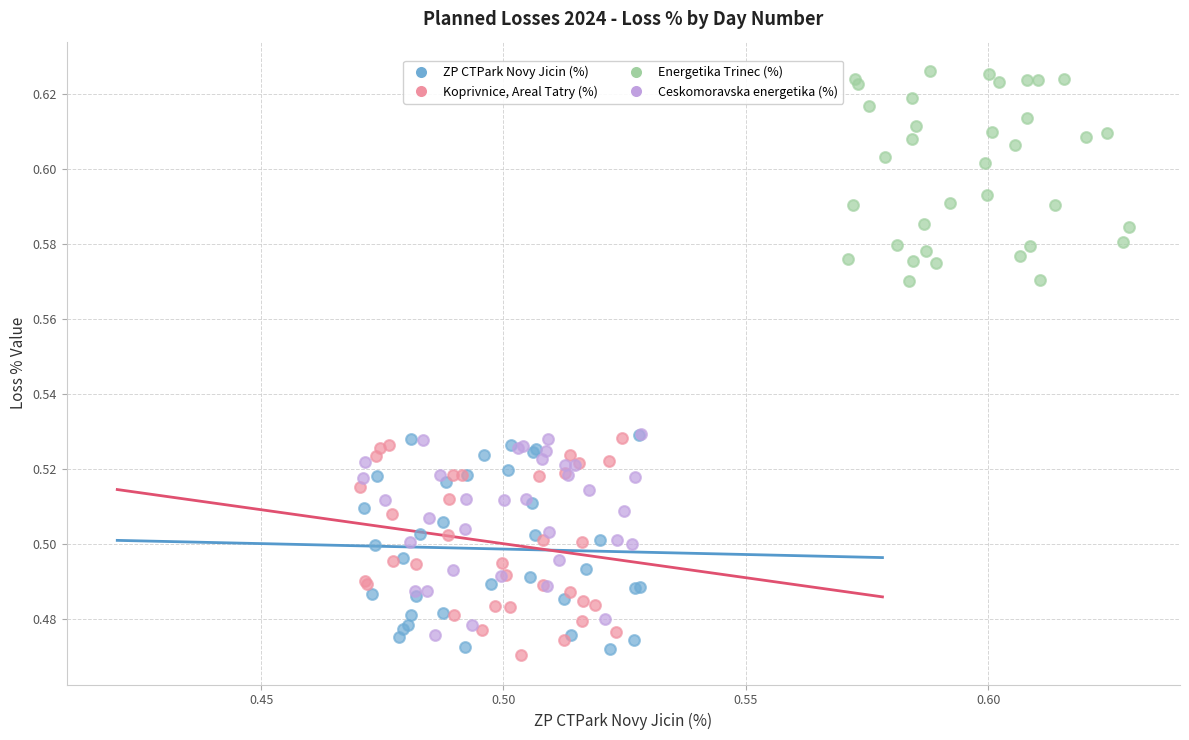

Which series reaches the minimum Y coordinate?

Koprivnice, Areal Tatry (%)